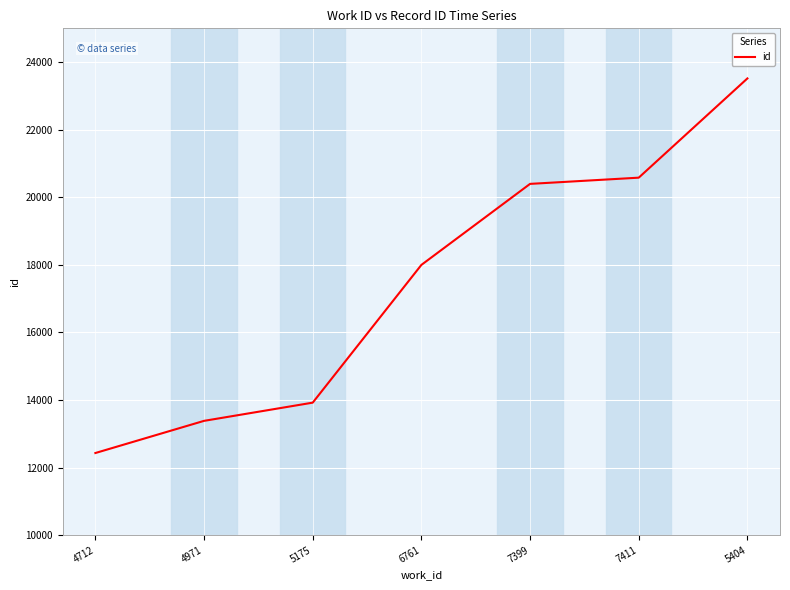

What is the difference between the second highest and second lowest values?

7198